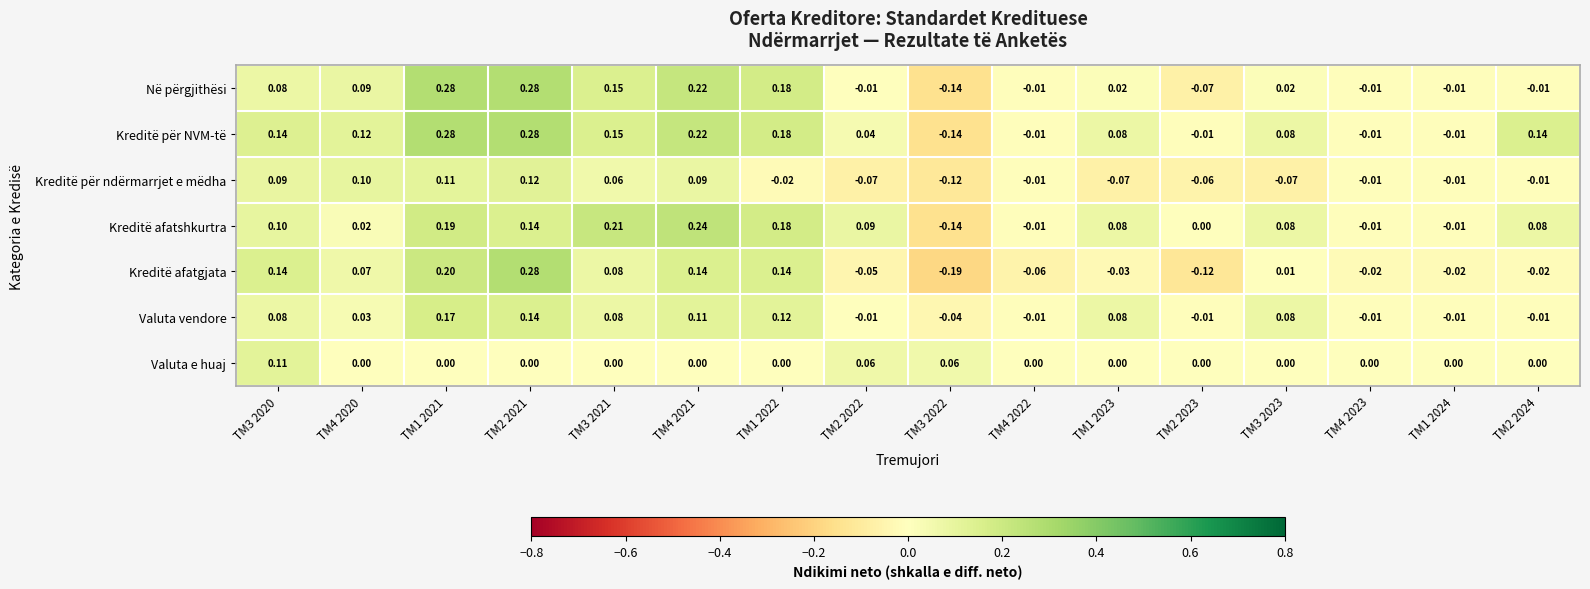

Which series has the widest spread of values?

Kreditë afatgjata